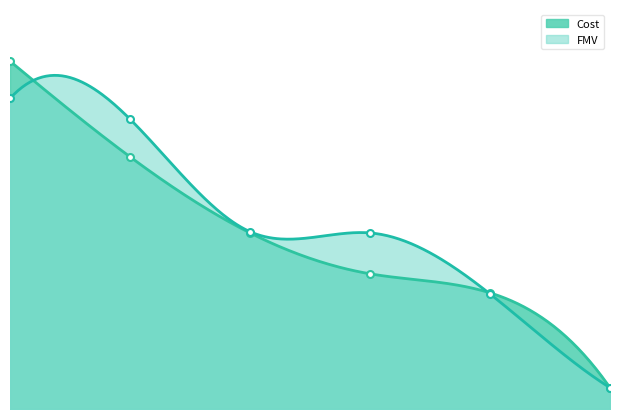

Which series ends up on top after the final intersection of FMV and Cost?

Cost